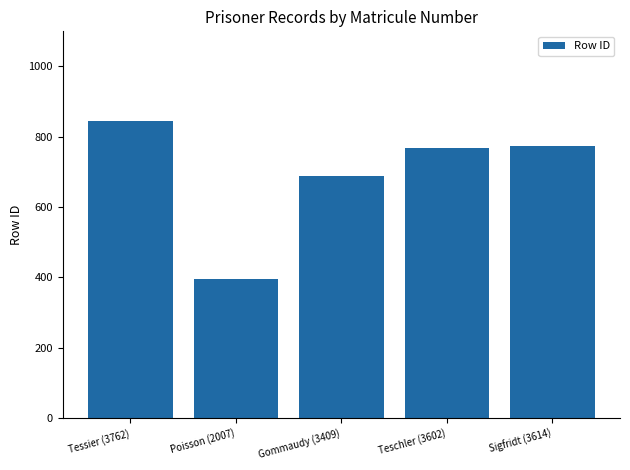

How many categories are shown in the chart?

5